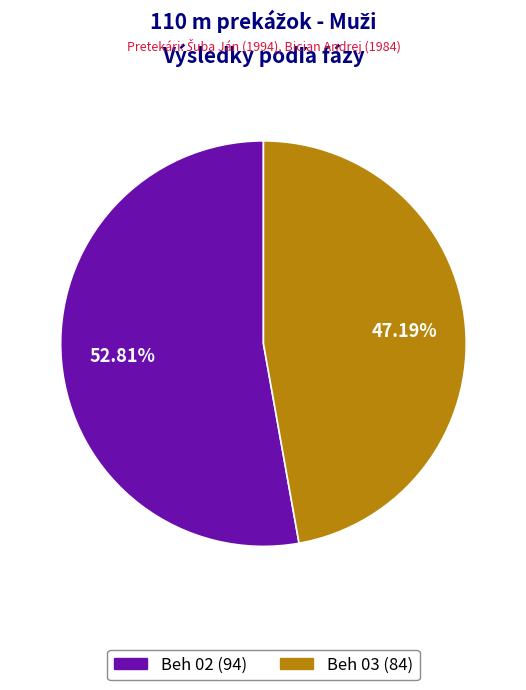

Is the sum of Beh 03 and Beh 02 greater than half?

Yes